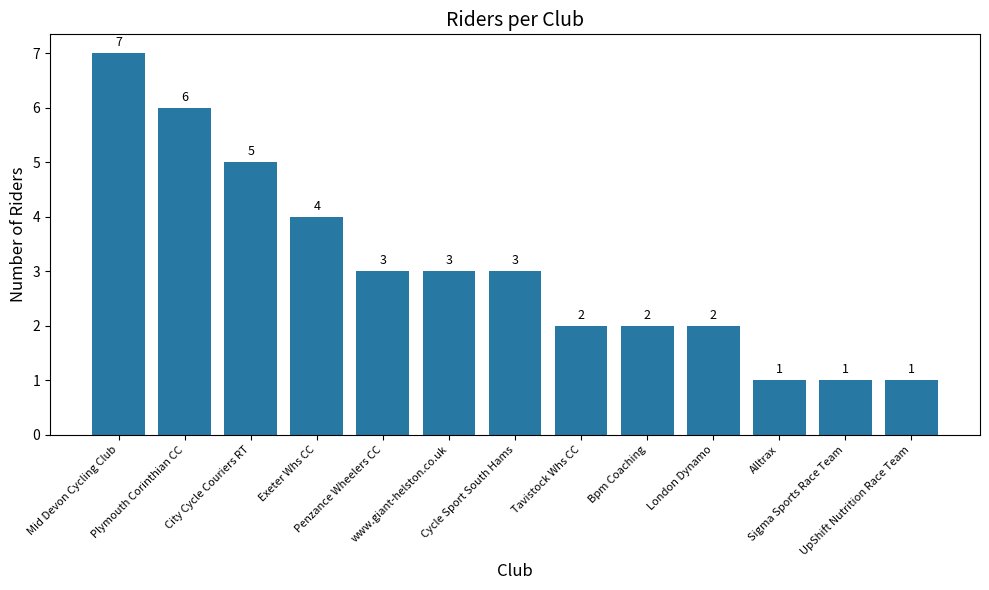

What is the greatest value displayed?

7